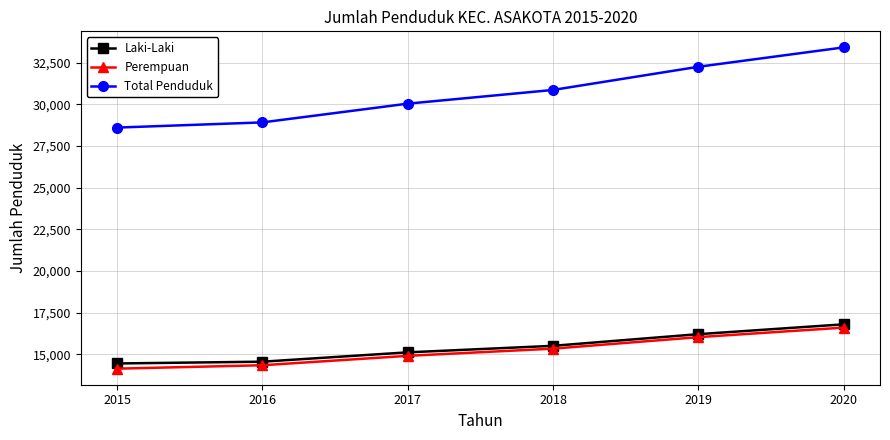

What is the difference between the maximum and minimum values in the Perempuan series?

2462